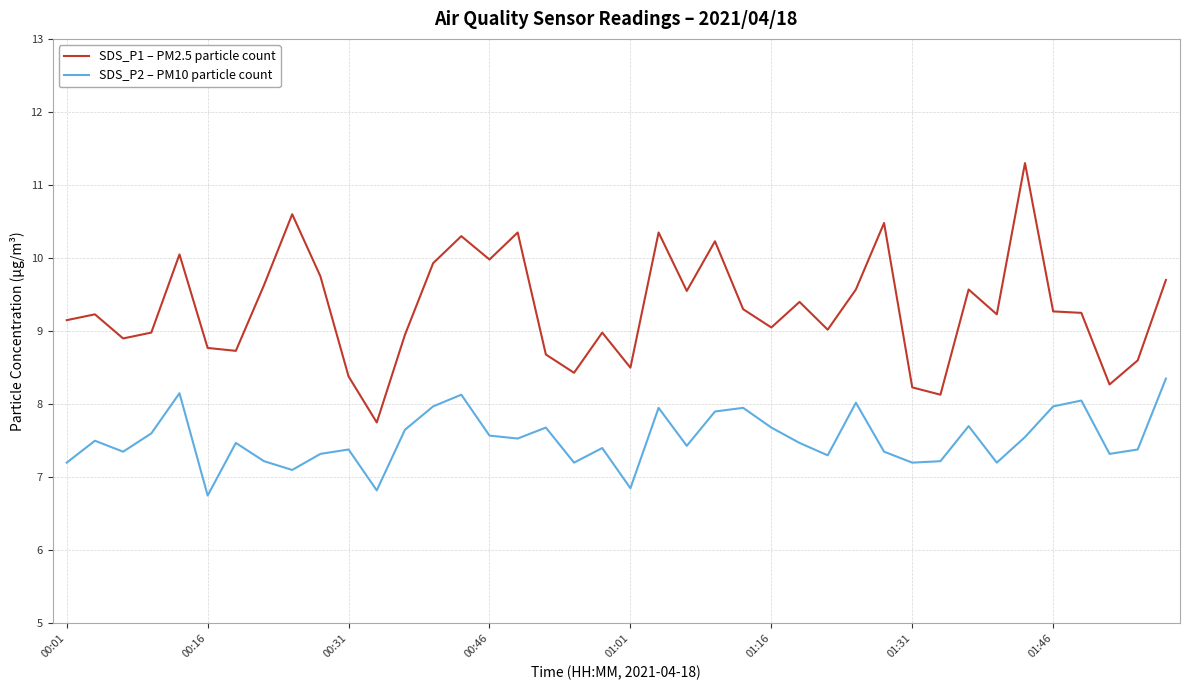

What is the difference between the maximum and second lowest values in the SDS_P2 – PM10 particle count series?

1.5